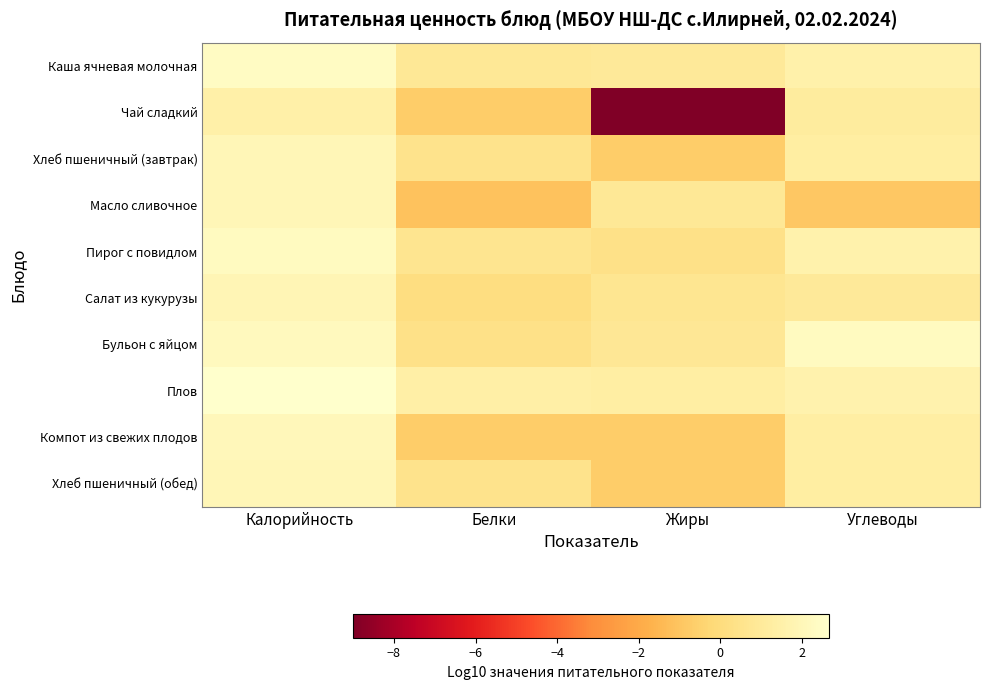

Reading left to right, transcribe all the data shown in this chart.

Каша ячневая молочная: Калорийность=2.4	Белки=0.9	Жиры=0.9	Углеводы=1.5
Чай сладкий: Калорийность=1.4	Белки=-0.7	Жиры=-9.0	Углеводы=1.1
Хлеб пшеничный (завтрак): Калорийность=2.0	Белки=0.5	Жиры=-0.7	Углеводы=1.3
Масло сливочное: Калорийность=2.0	Белки=-1.1	Жиры=0.9	Углеводы=-0.9
Пирог с повидлом: Калорийность=2.3	Белки=0.6	Жиры=0.4	Углеводы=1.6
Салат из кукурузы: Калорийность=1.9	Белки=0.1	Жиры=0.7	Углеводы=1.0
Бульон с яйцом: Калорийность=2.2	Белки=0.4	Жиры=0.8	Углеводы=2.3
Плов: Калорийность=2.7	Белки=1.4	Жиры=1.3	Углеводы=1.6
Компот из свежих плодов: Калорийность=2.0	Белки=-0.7	Жиры=-0.7	Углеводы=1.3
Хлеб пшеничный (обед): Калорийность=2.0	Белки=0.5	Жиры=-0.7	Углеводы=1.3